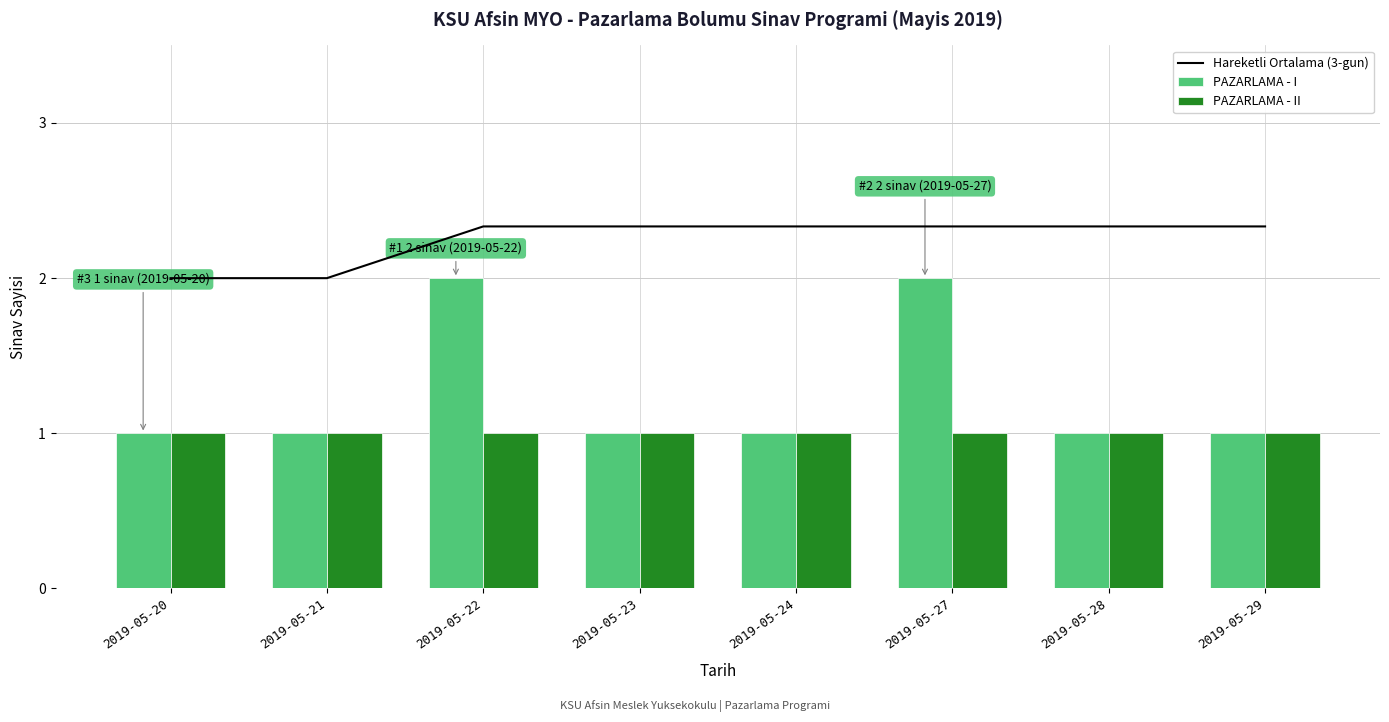

Does the chart contain any negative values?

No